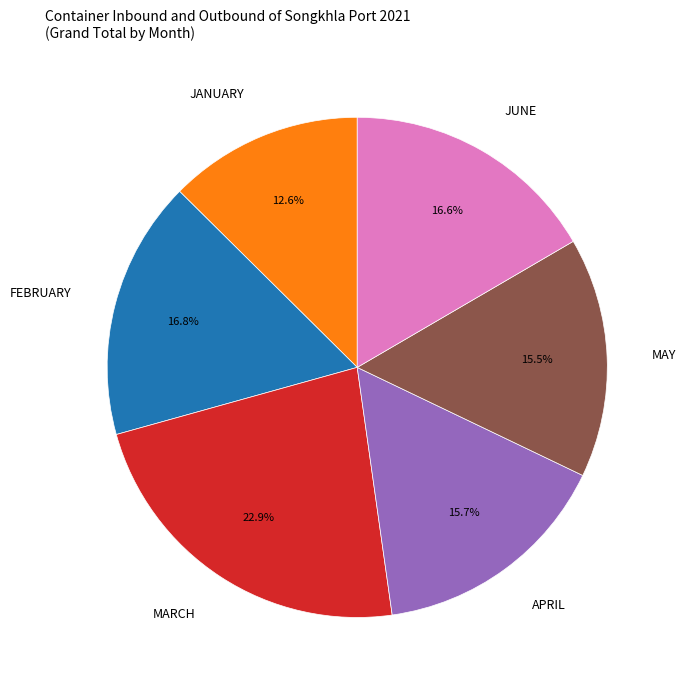

Does any single category account for the majority?

No